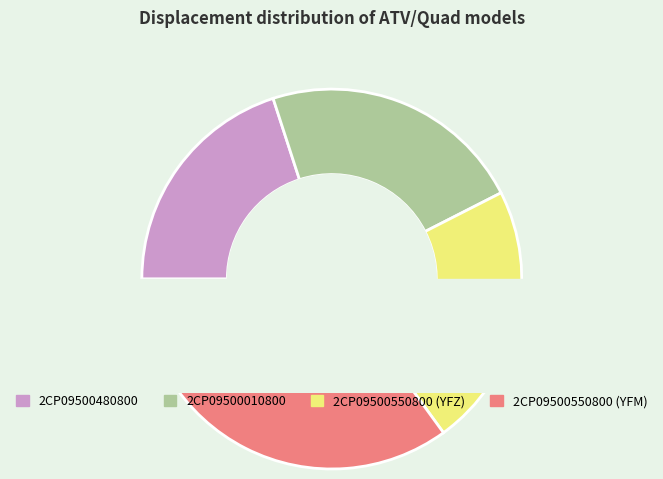

Rank the categories by value from highest to lowest.

2CP09500550800 (YFM), 2CP09500010800, 2CP09500550800 (YFZ), 2CP09500480800